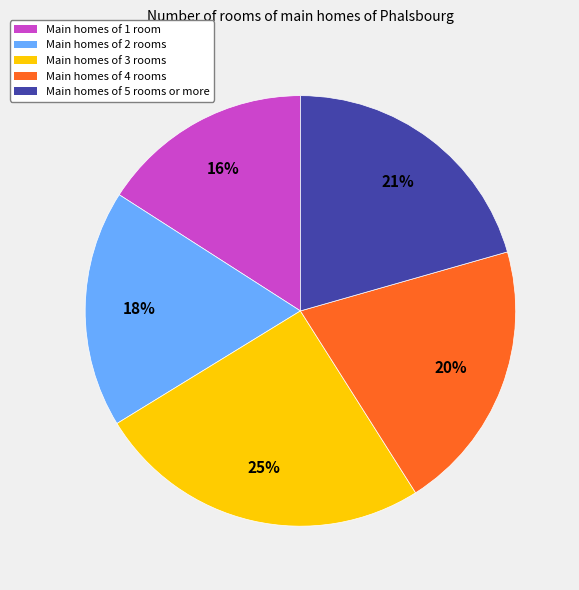

To the nearest percent, what is the average slice percentage?

20%